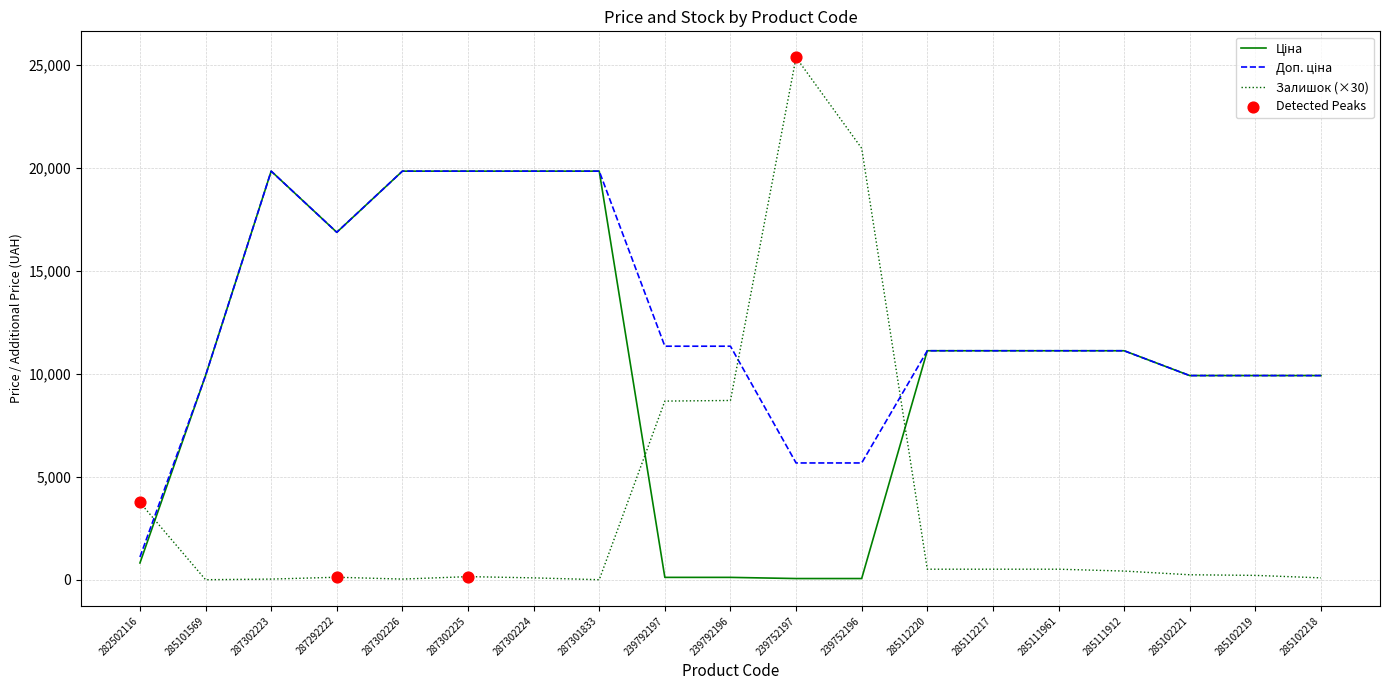

Which series has the widest spread of values?

Залишок (×30)